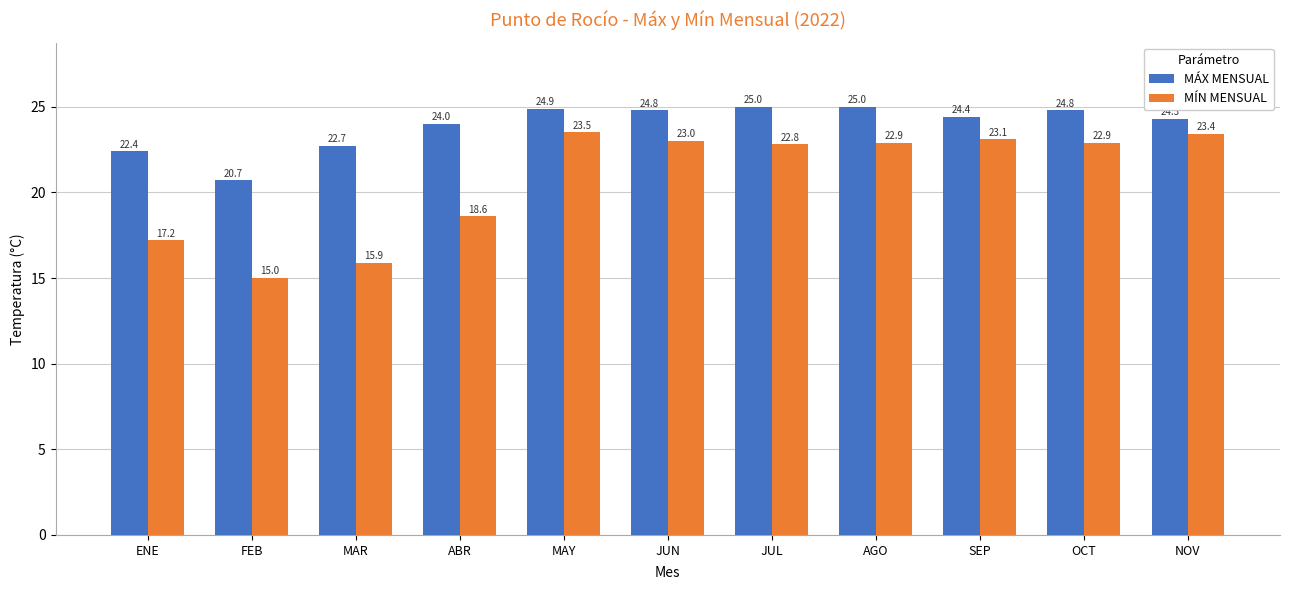

Where does the MÍN MENSUAL series first go above 22?

MAY